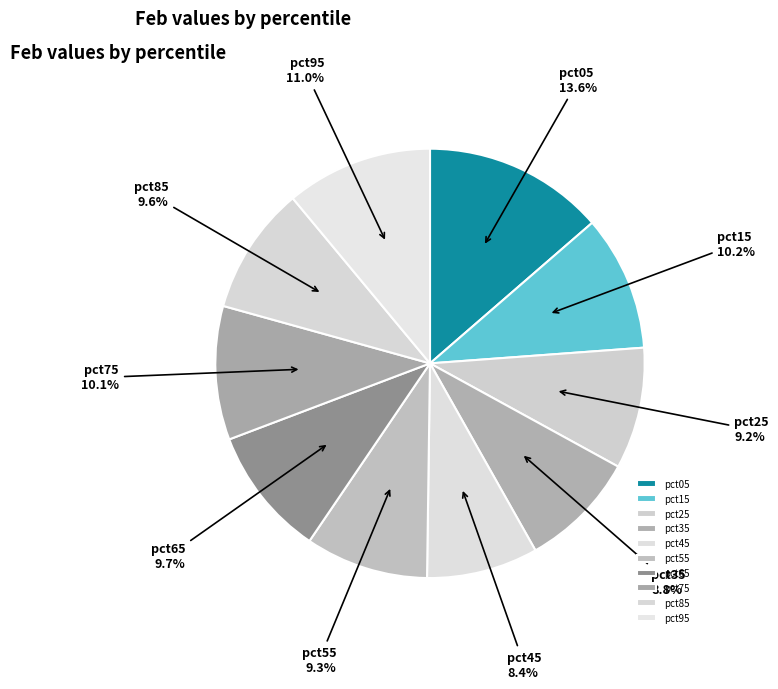

How many segments does this pie chart have?

10